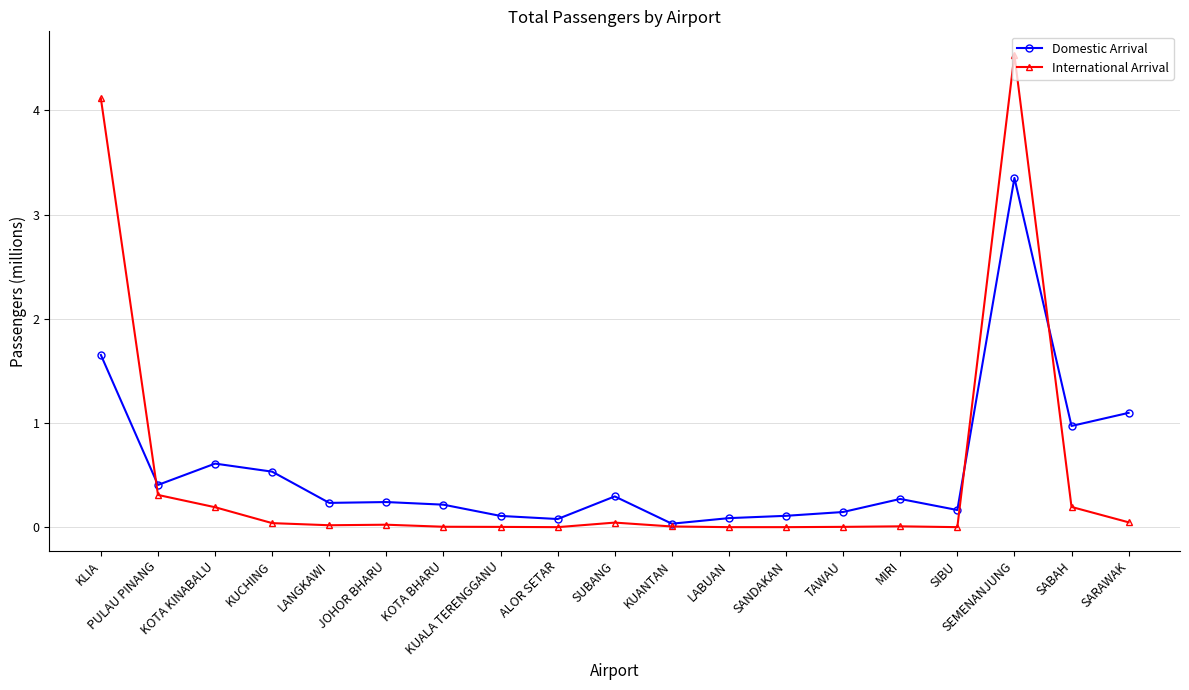

What is the difference between the Domestic Arrival values at KUALA TERENGGANU and KOTA BHARU?

0.1